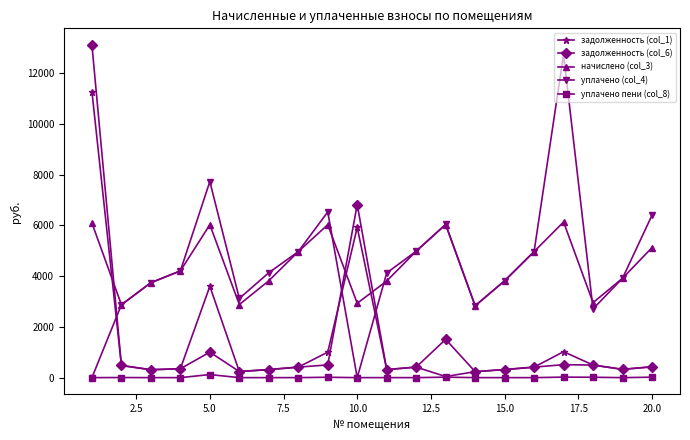

What is the value of the задолженность (col_6) point at the 20th from the left?

427.1